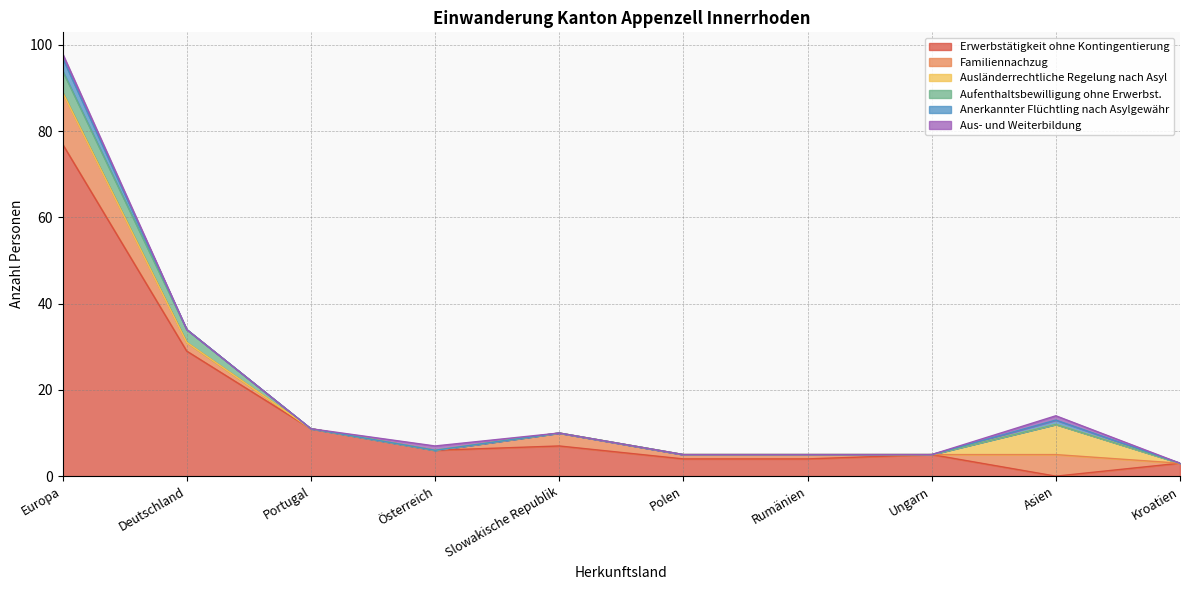

List the series in order of their peak value, highest first.

Erwerbstätigkeit ohne Kontingentierung, Familiennachzug, Ausländerrechtliche Regelung nach Asyl, Aufenthaltsbewilligung ohne Erwerbst., Anerkannter Flüchtling nach Asylgewähr, Aus- und Weiterbildung